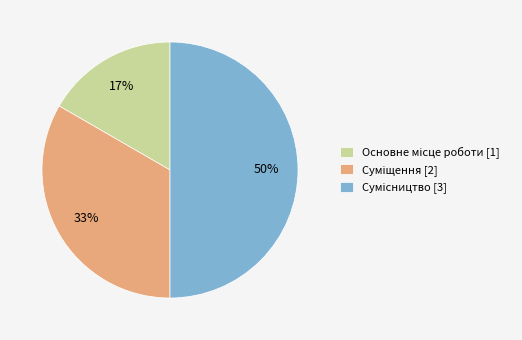

To the nearest percent, what is the average slice percentage?

33%